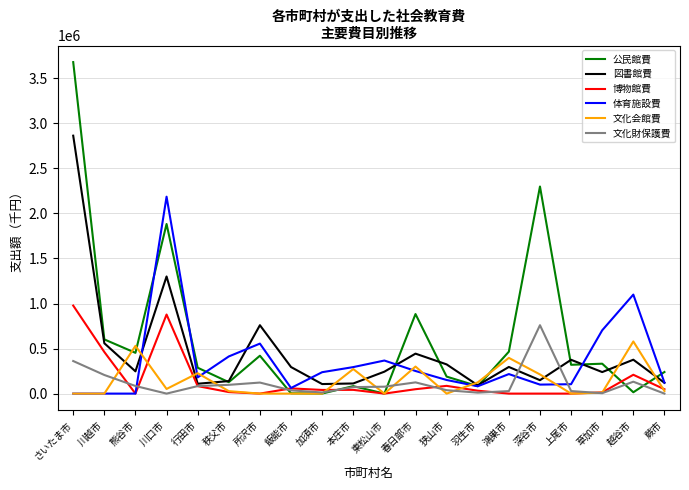

At how many categories does at least one series exceed 3352285?

1